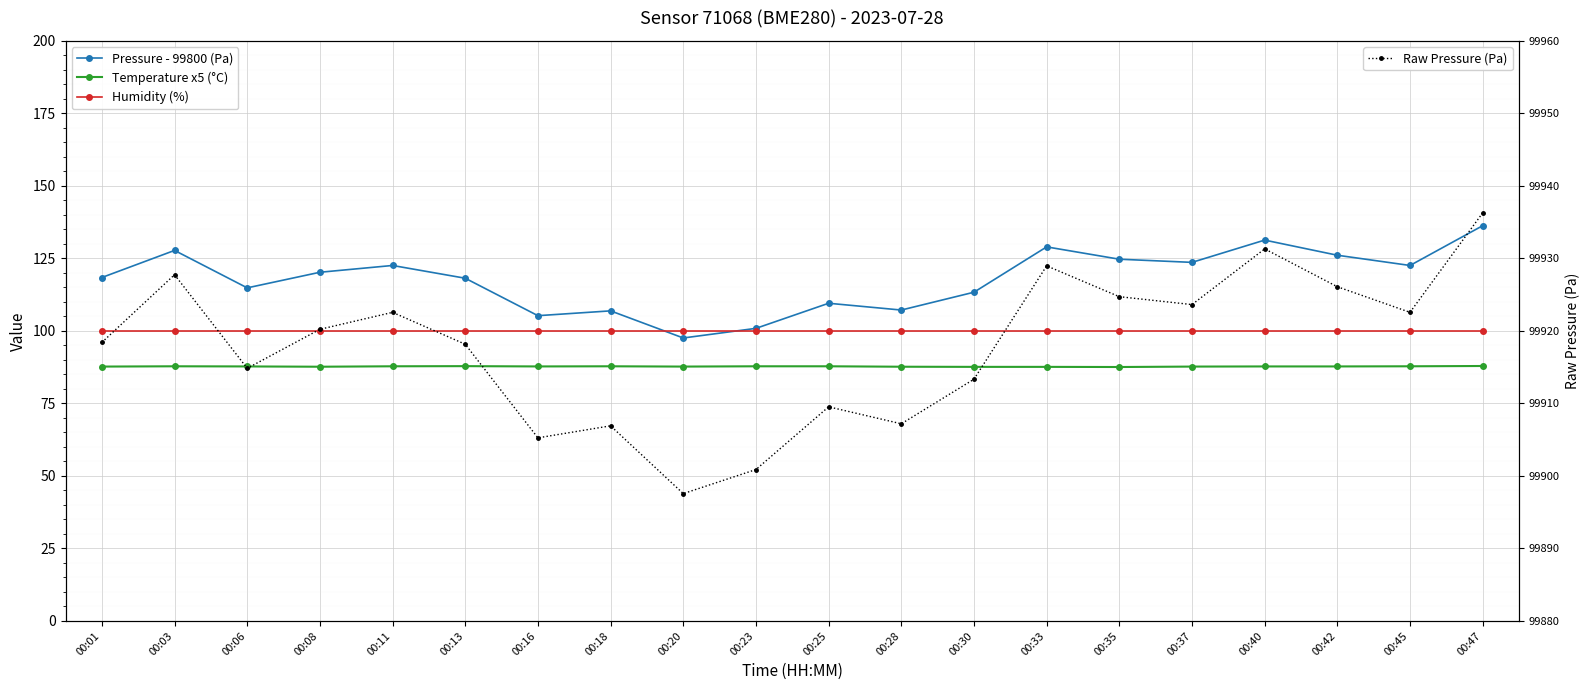

Read the Humidity (%) value at 00:06.

100.0